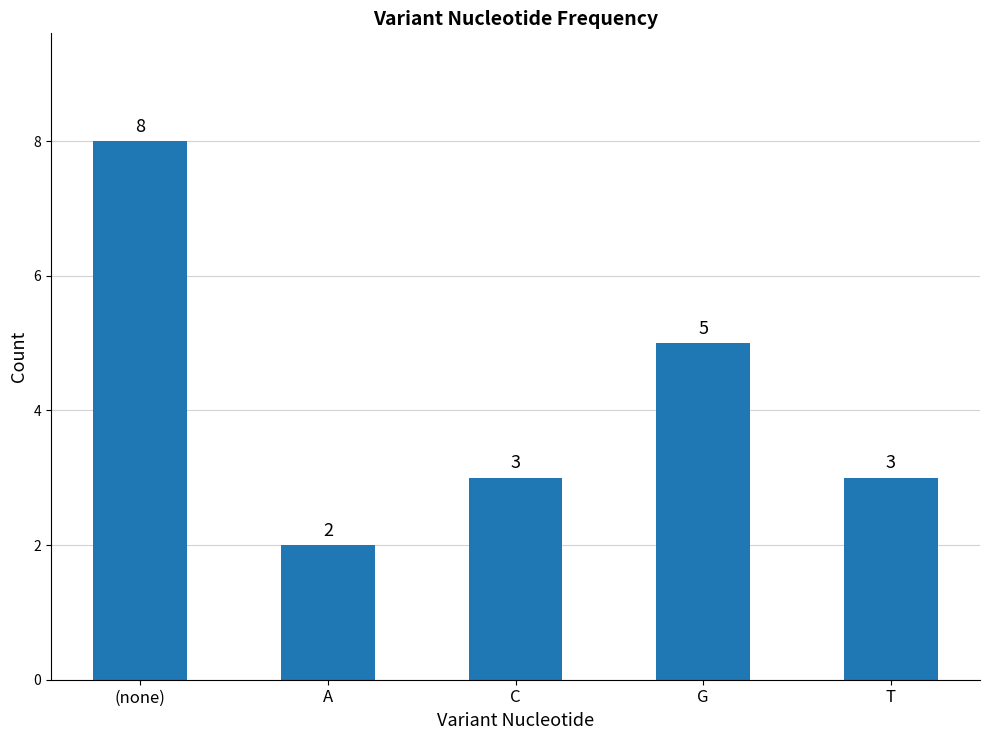

Reading left to right, transcribe all the data shown in this chart.

(none)=8	A=2	C=3	G=5	T=3